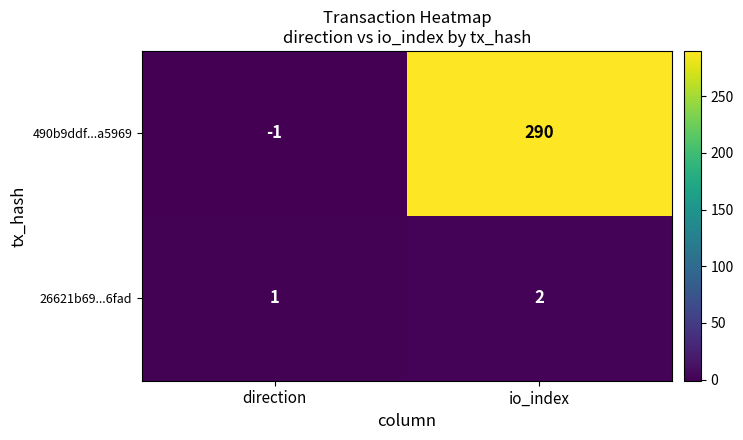

True or false: 26621b69...6fad has a value of 2 at io_index.

True